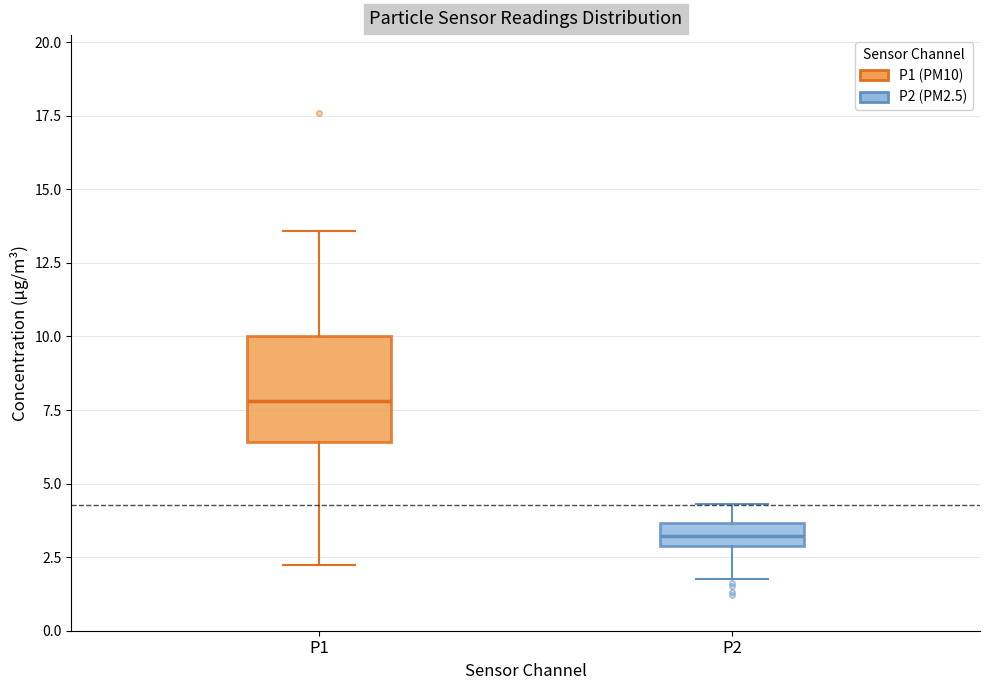

Reading left to right, transcribe this box plot: for each box, give where its median line is, the range the box spans, and where its two whiskers end, as read against the y-axis. The values are not printed on the chart, so give them approximately, as read against the axis.

P1: median 8.0, box 6.5 to 10.0, whiskers 2.5 to 13.5
P2: median 3.0 (inside the box), box 3.0 to 3.5, whiskers 2.0 to 4.5